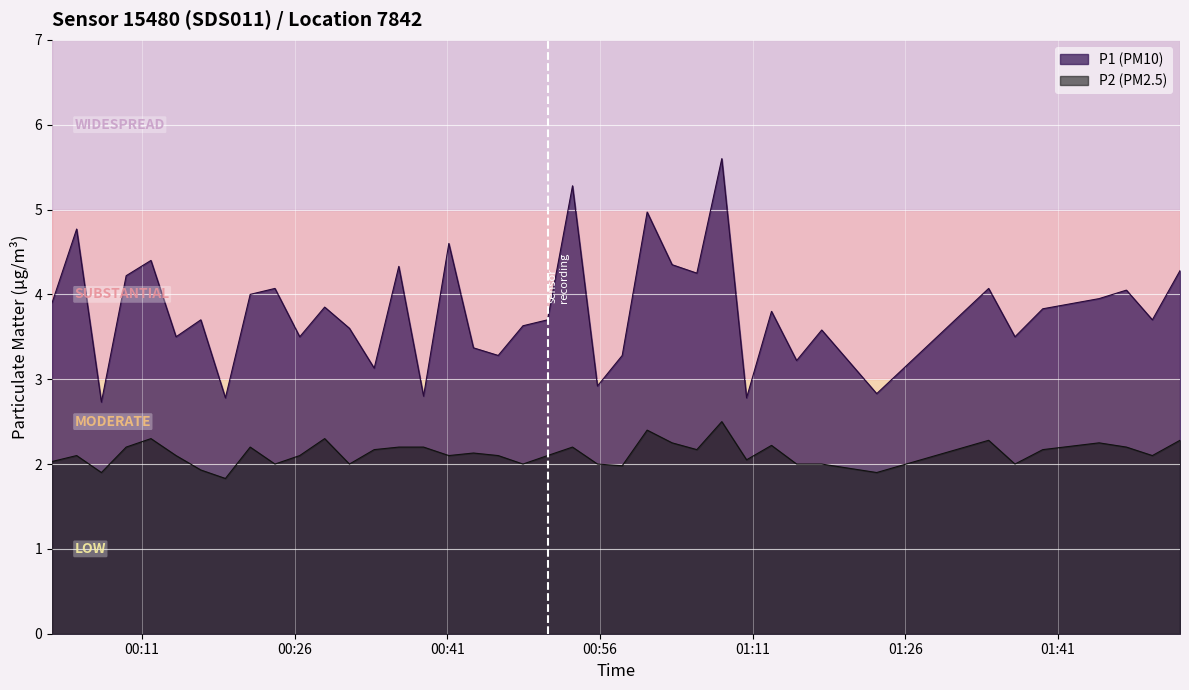

What is the difference between the maximum and minimum values in the P2 (PM2.5) series?

0.7